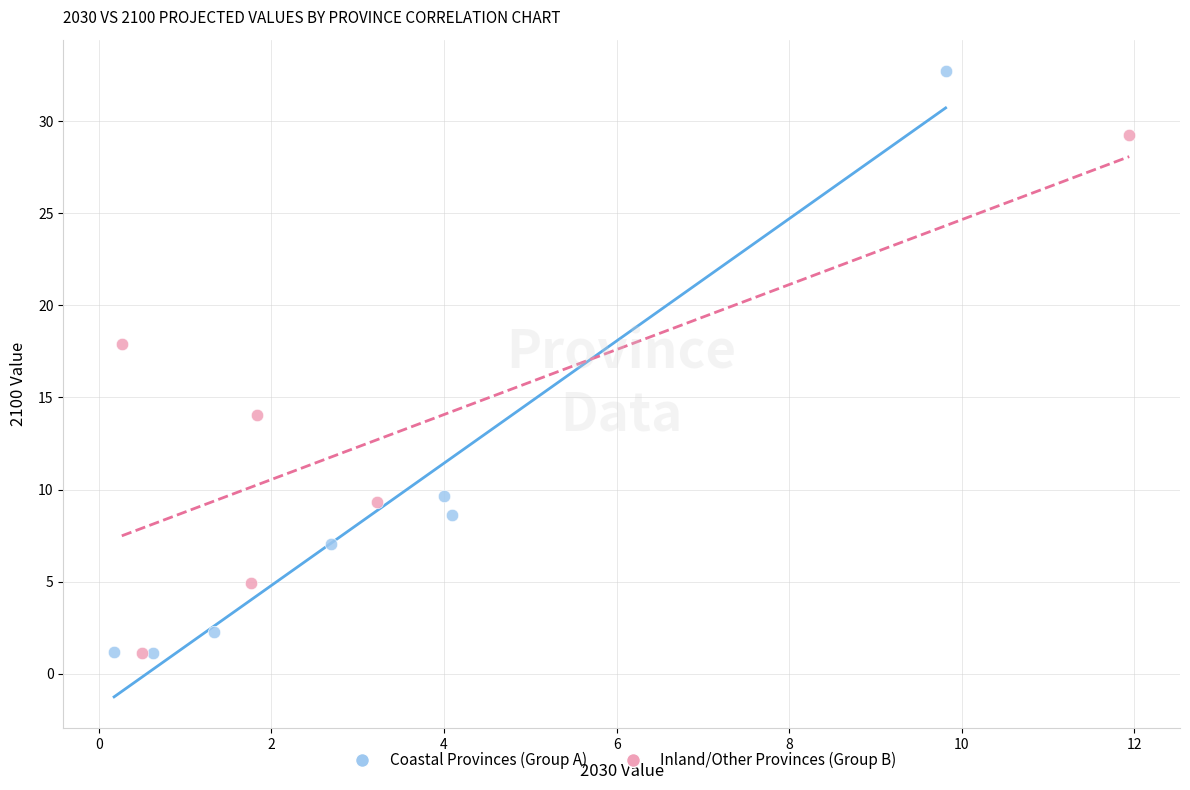

Which series contains the highest Y value?

Coastal Provinces (Group A)